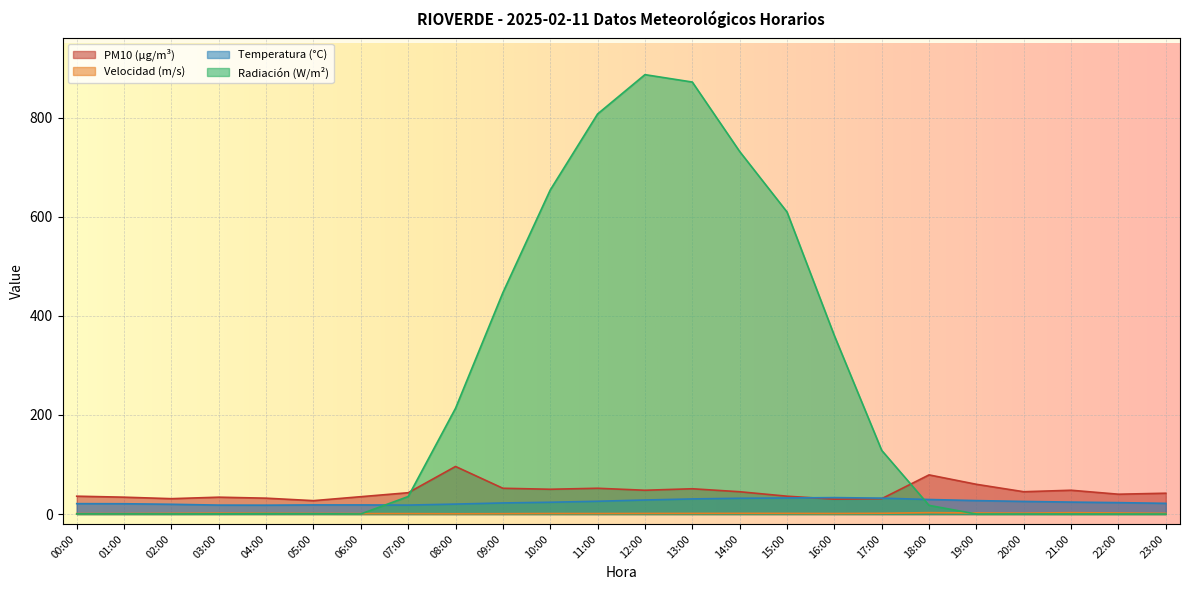

What position from the right is 03:00?

21